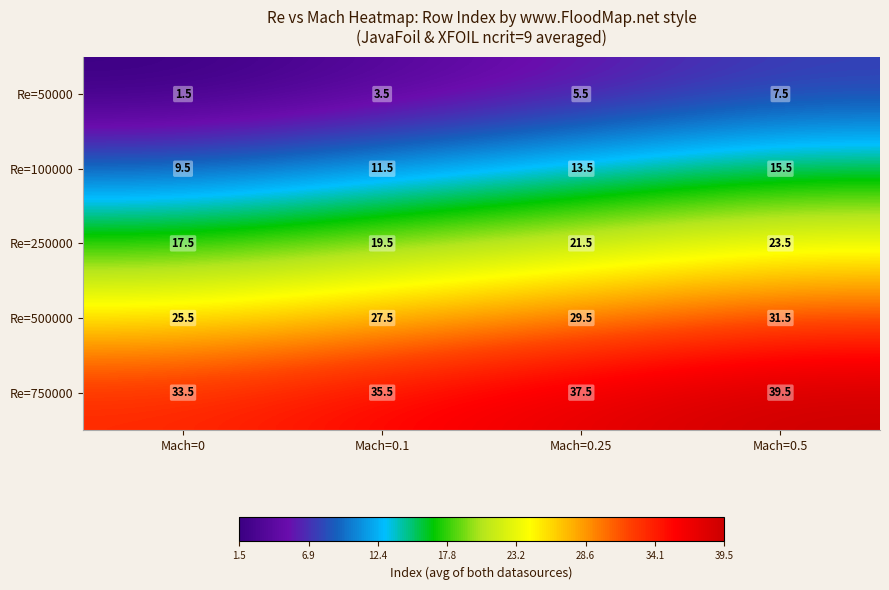

Reading right to left, list all the values displayed in this chart.

Re=50000: 7.5	5.5	3.5	1.5
Re=100000: 15.5	13.5	11.5	9.5
Re=250000: 23.5	21.5	19.5	17.5
Re=500000: 31.5	29.5	27.5	25.5
Re=750000: 39.5	37.5	35.5	33.5